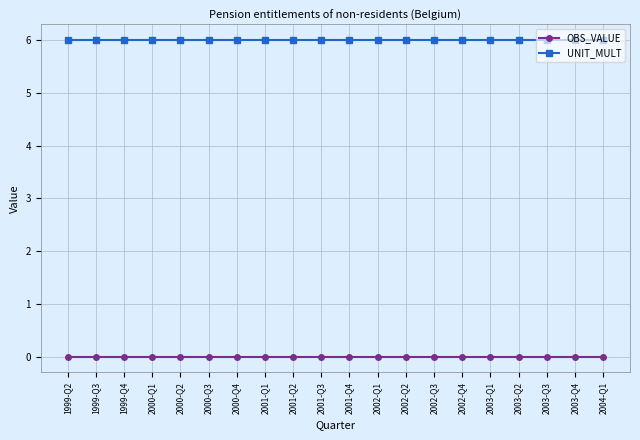

The value of OBS_VALUE at 2002-Q2 is 0. True or false?

True